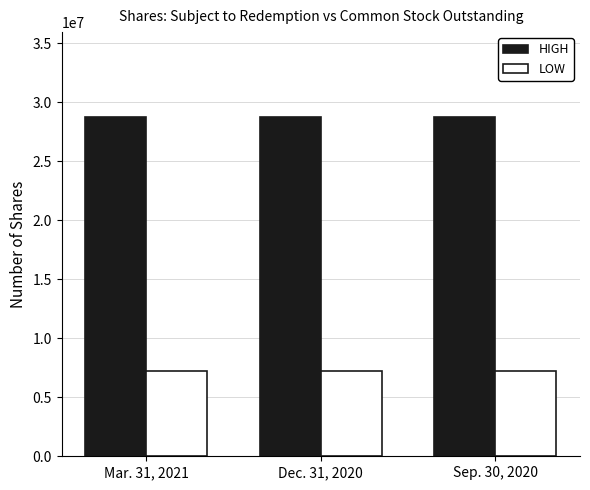

What are all the series names shown in the legend?

HIGH, LOW